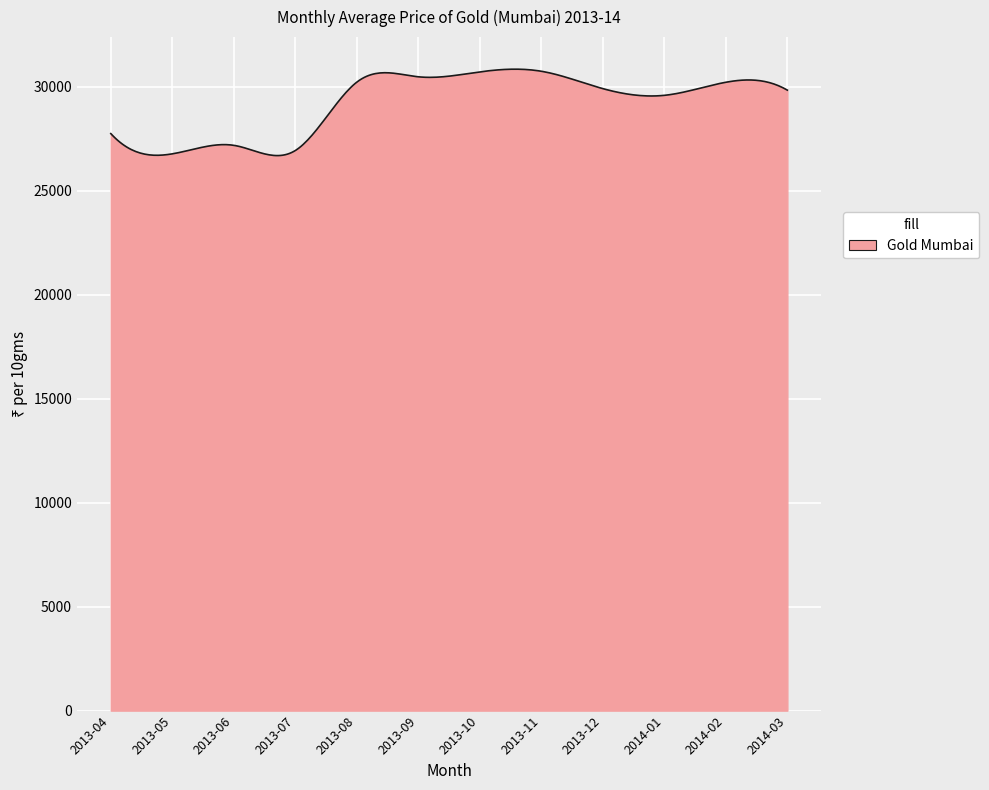

What is the difference between the maximum and minimum values?

4154.3